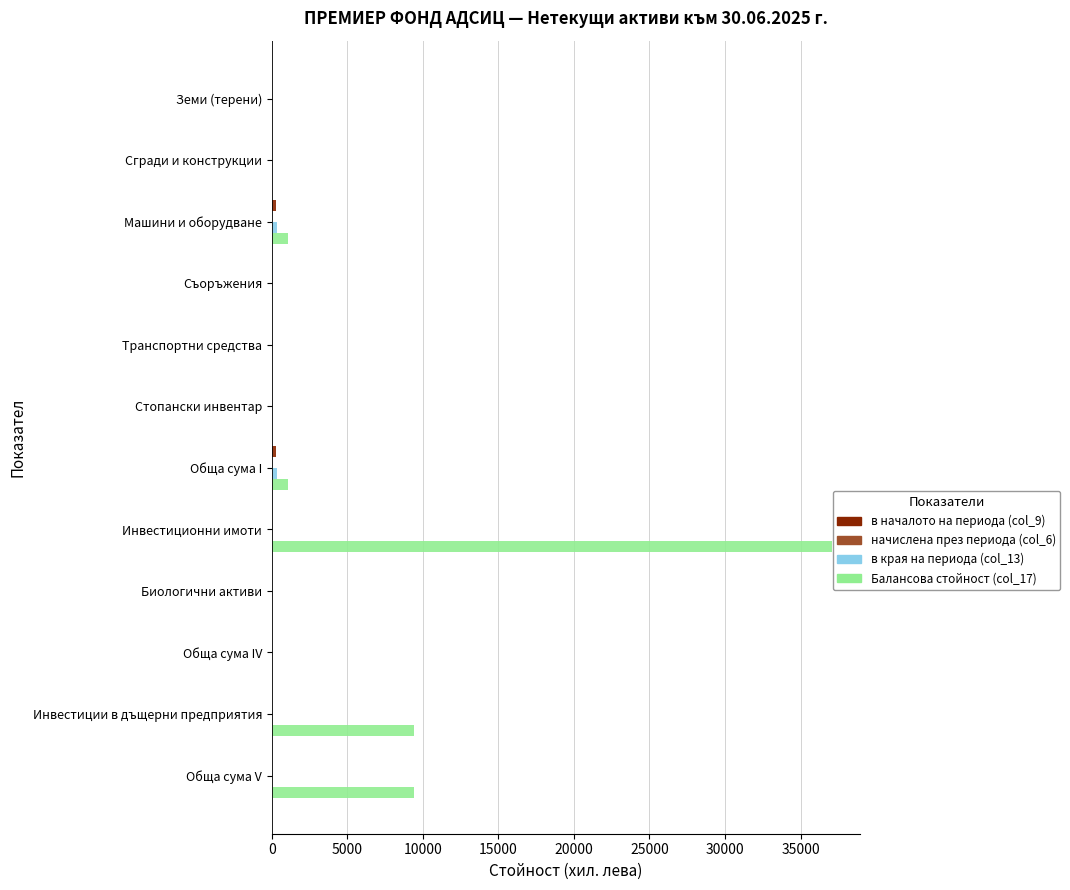

What is the average value of the Балансова стойност (col_17) series?

4844